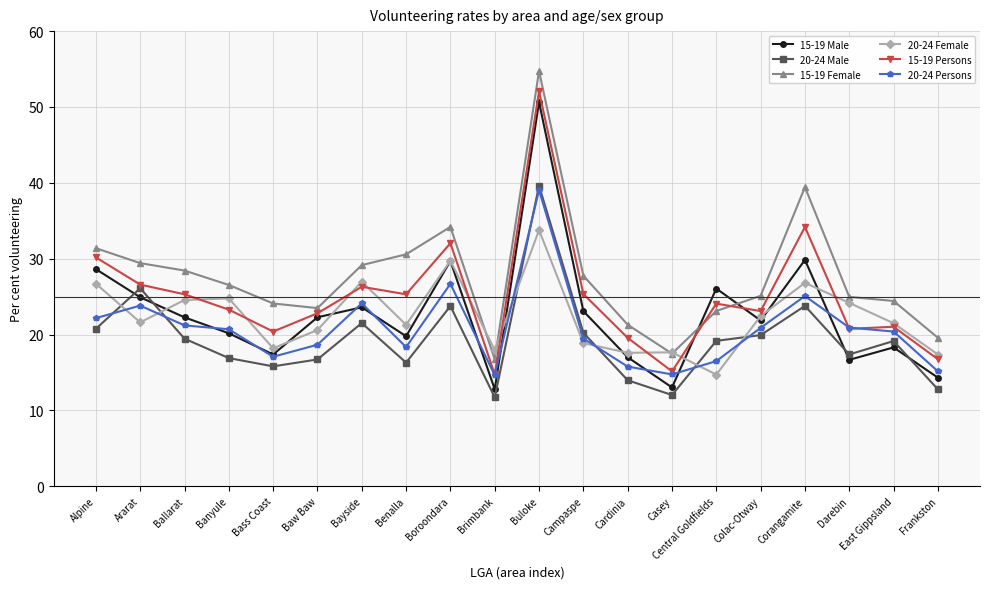

What is the label of the 8th point from the left?

Benalla